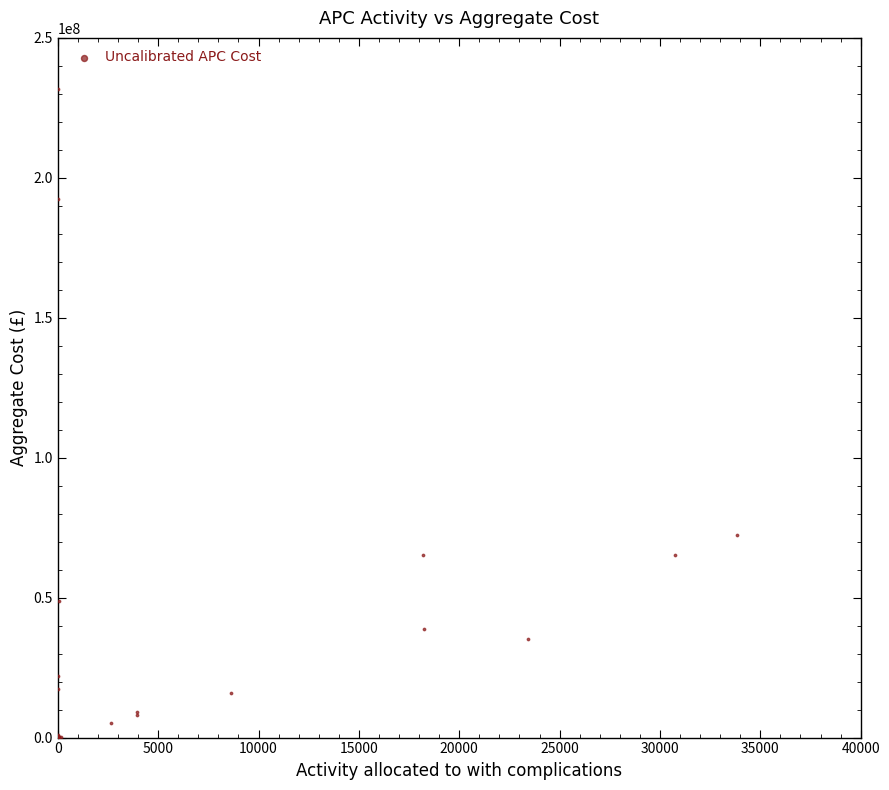

What Y value in the scatter plot is closest to 115801986?

72339902.1